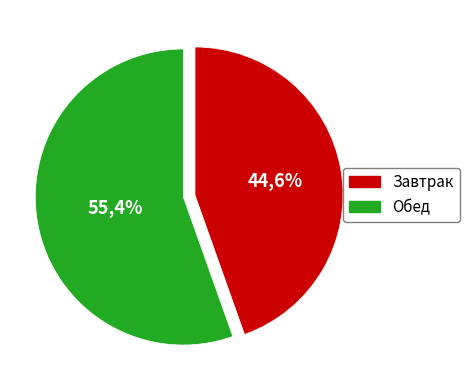

Is Рассольник Ленинградский со сметаной the majority of the pie?

No